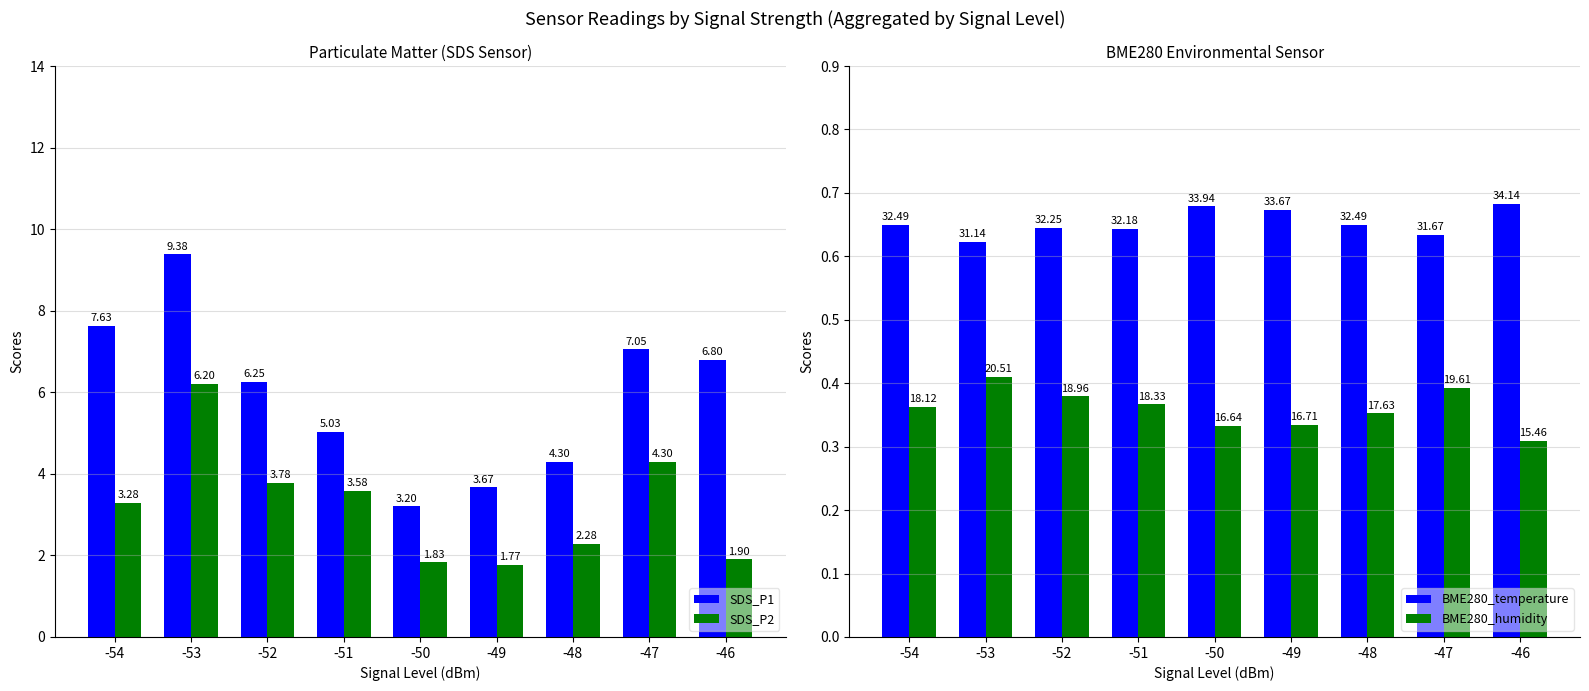

Which series has the widest spread of values?

SDS_P1